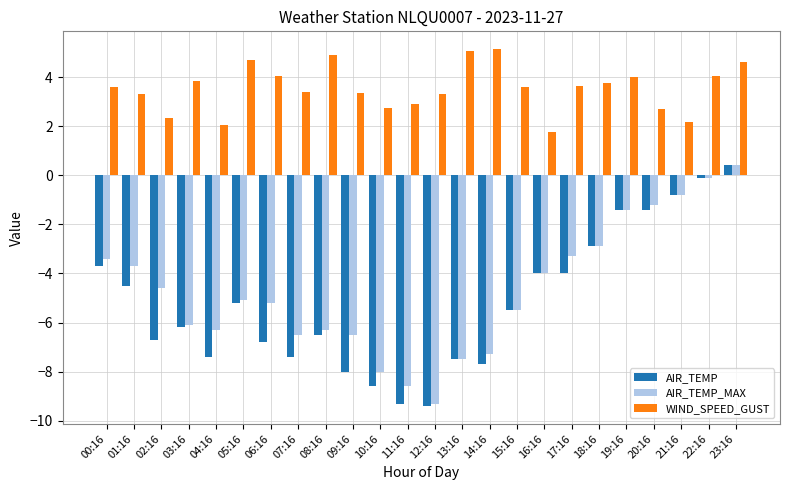

Is the value of AIR_TEMP at 02:16 greater than the value of WIND_SPEED_GUST at 17:16?

No